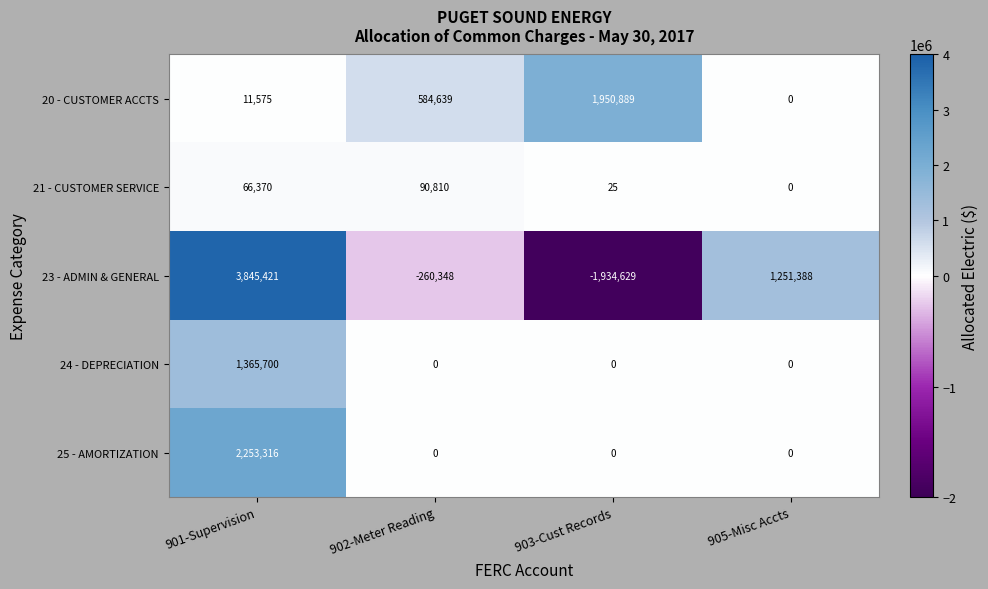

Reading left to right, transcribe all the data shown in this chart.

20 - CUSTOMER ACCTS: 901-Supervision=11575	902-Meter Reading=584639	903-Cust Records=1950889	905-Misc Accts=0
21 - CUSTOMER SERVICE: 901-Supervision=66370	902-Meter Reading=90810	903-Cust Records=25	905-Misc Accts=0
23 - ADMIN & GENERAL: 901-Supervision=3845421	902-Meter Reading=-260348	903-Cust Records=-1934629	905-Misc Accts=1251388
24 - DEPRECIATION: 901-Supervision=1365700	902-Meter Reading=0	903-Cust Records=0	905-Misc Accts=0
25 - AMORTIZATION: 901-Supervision=2253316	902-Meter Reading=0	903-Cust Records=0	905-Misc Accts=0